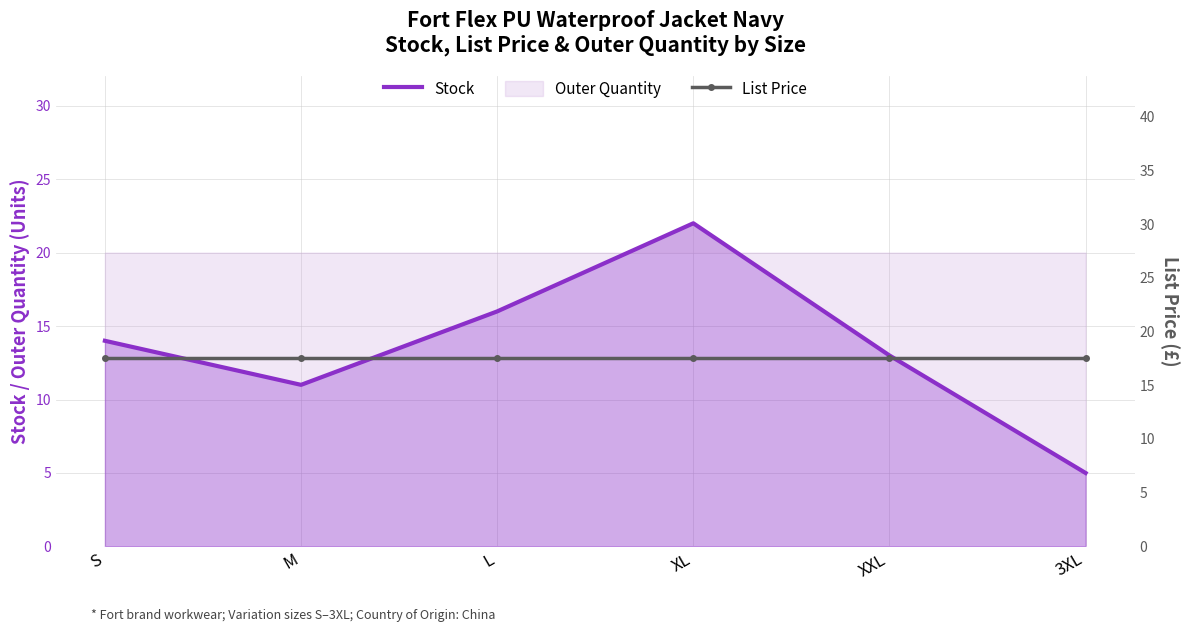

Where does the Stock series first go above 14?

L